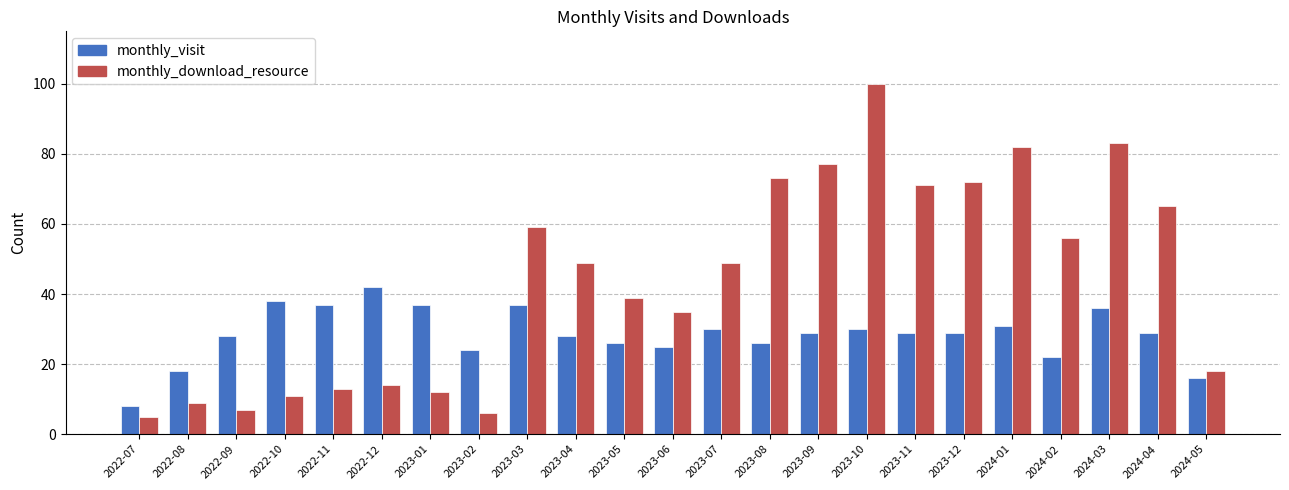

What is the value of the monthly_download_resource bar at the 2nd from the left?

9